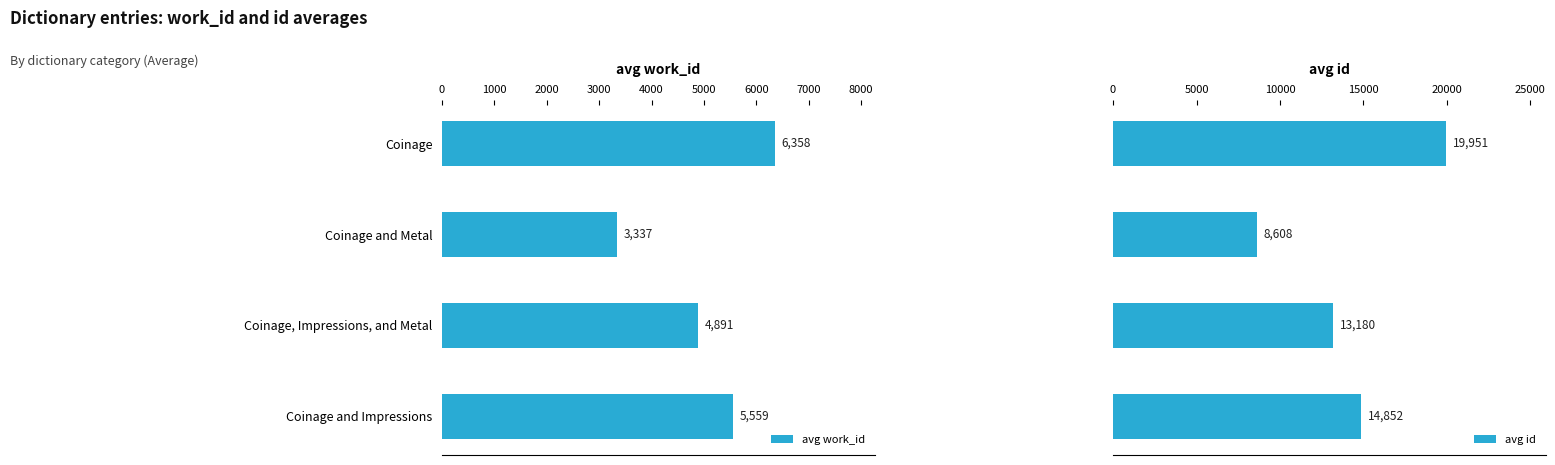

At which label is avg work_id closest to 4847?

Coinage, Impressions, and Metal